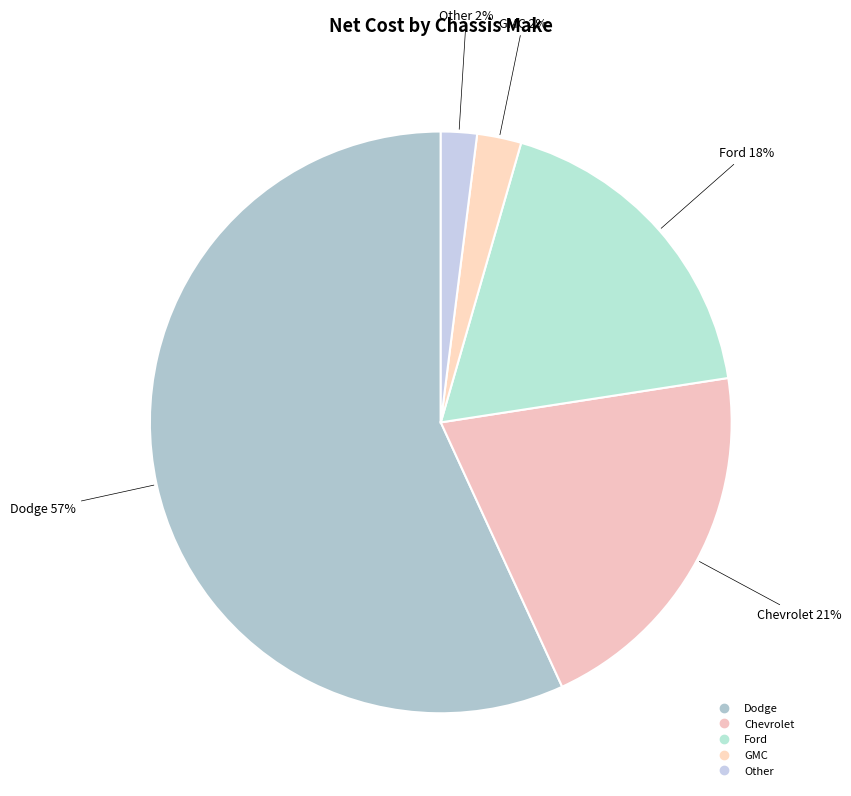

What is the largest slice in the pie chart?

Dodge